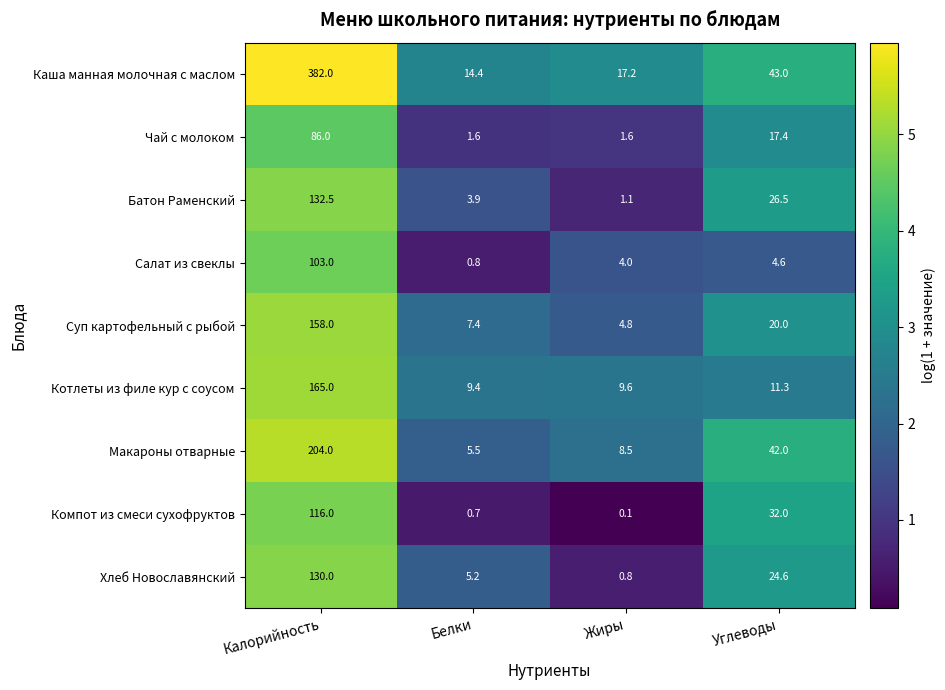

The value of Компот из смеси сухофруктов at Калорийность is 116.0. True or false?

True